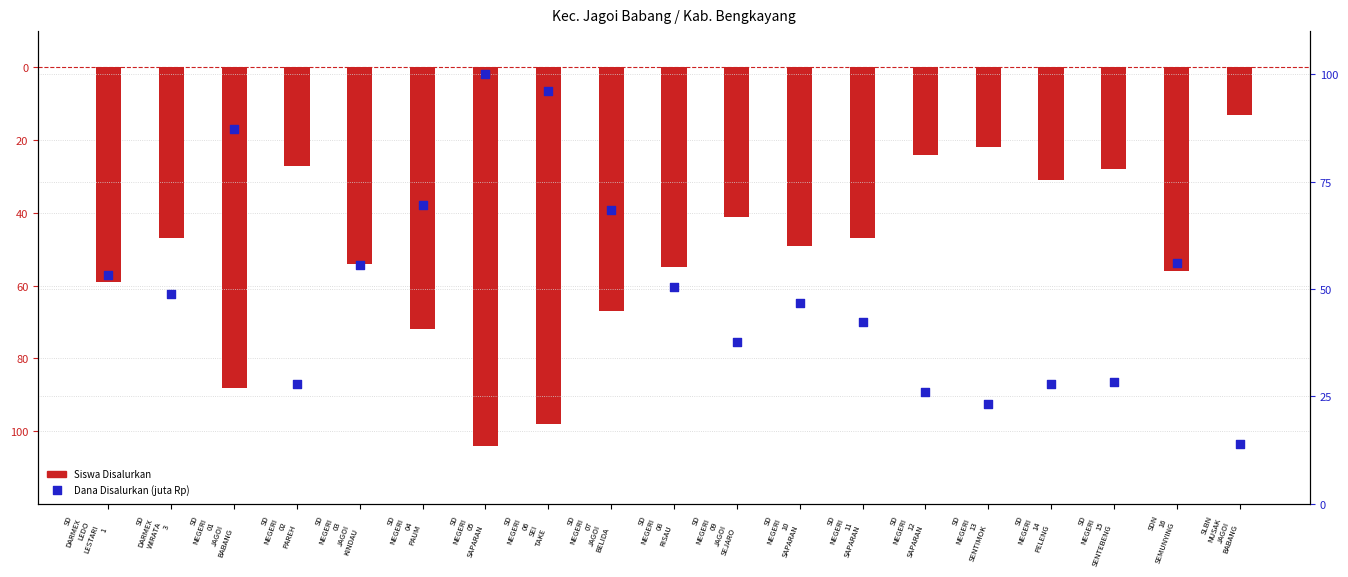

Which series reaches the minimum Y coordinate?

Siswa Disalurkan